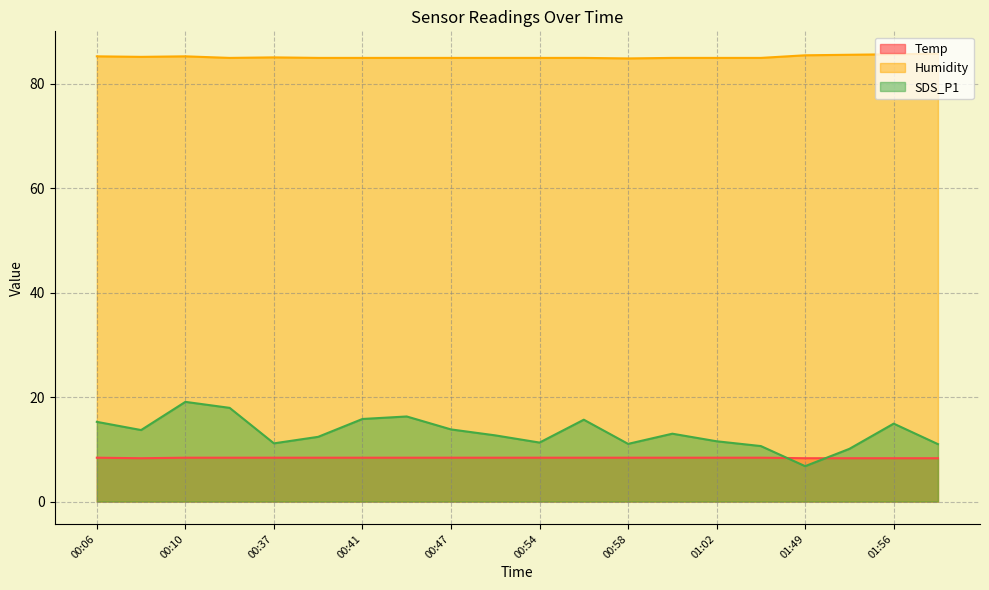

What is the maximum value for SDS_P1?

19.1